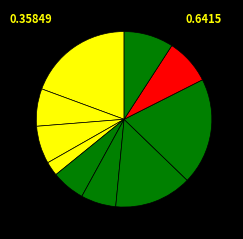

Count the number of slices in the pie.

10